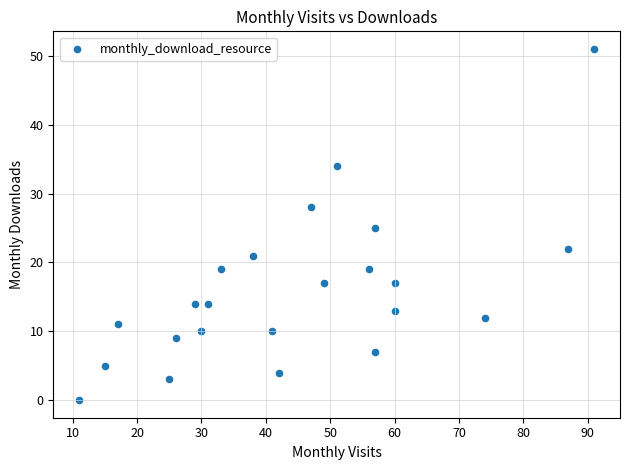

What is the range of X values (max minus min)?

80